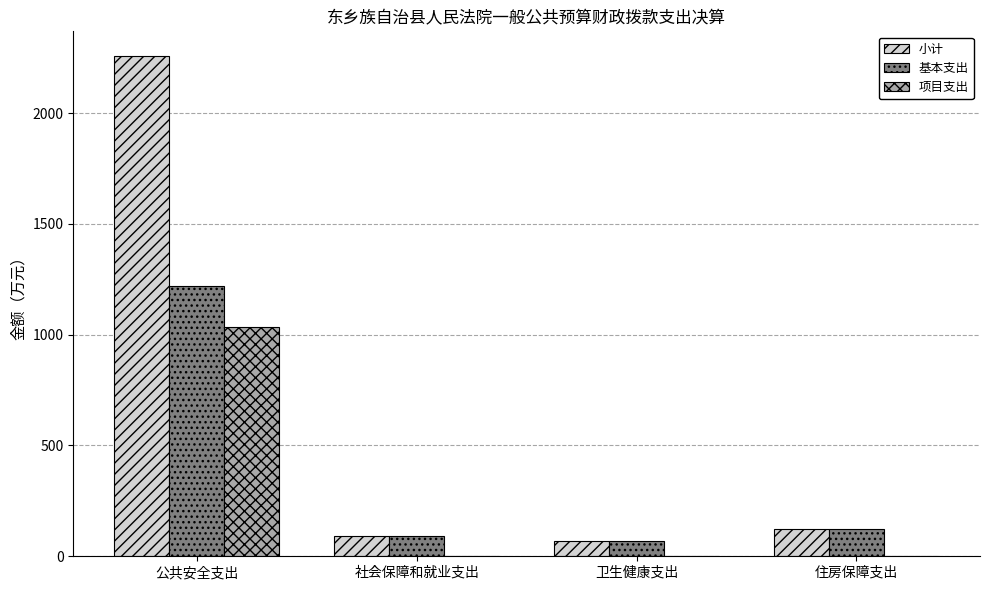

Count the number of categories in the chart.

4